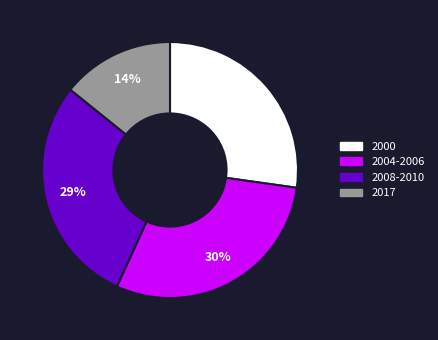

What percentage is the 2017 slice, to the nearest percent?

14%